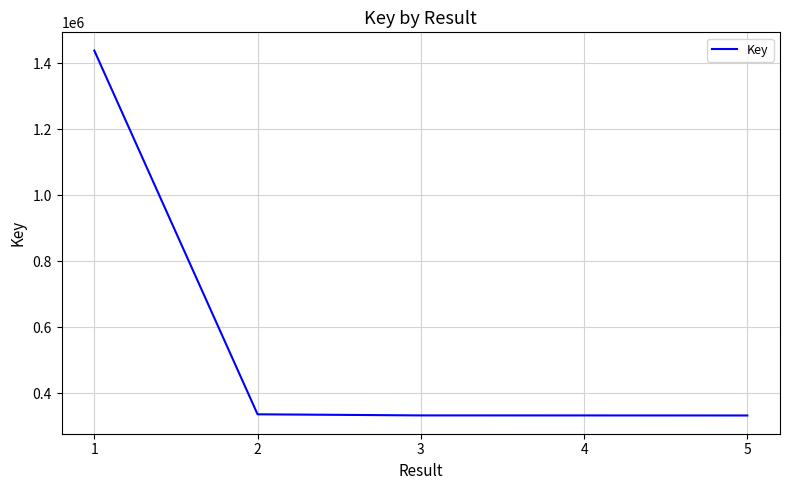

Is this an area chart (filled region under the line)?

No